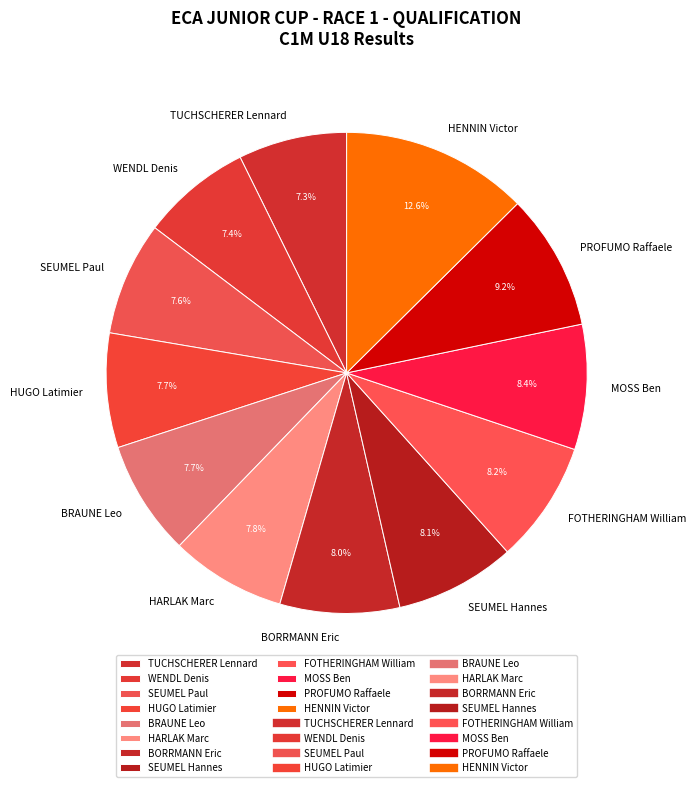

Count the number of slices in the pie.

12